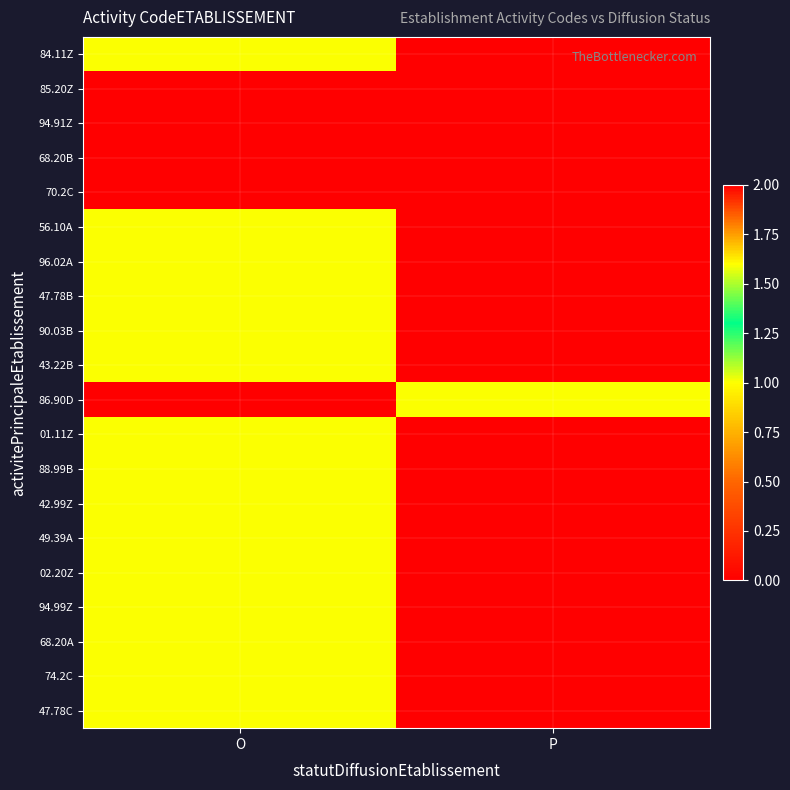

At which category does the chart reach its minimum across all series?

P